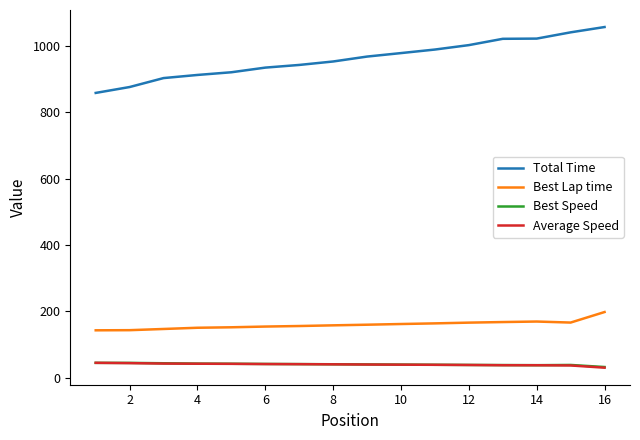

True or false: Best Speed and Best Lap time intersect in this chart.

False